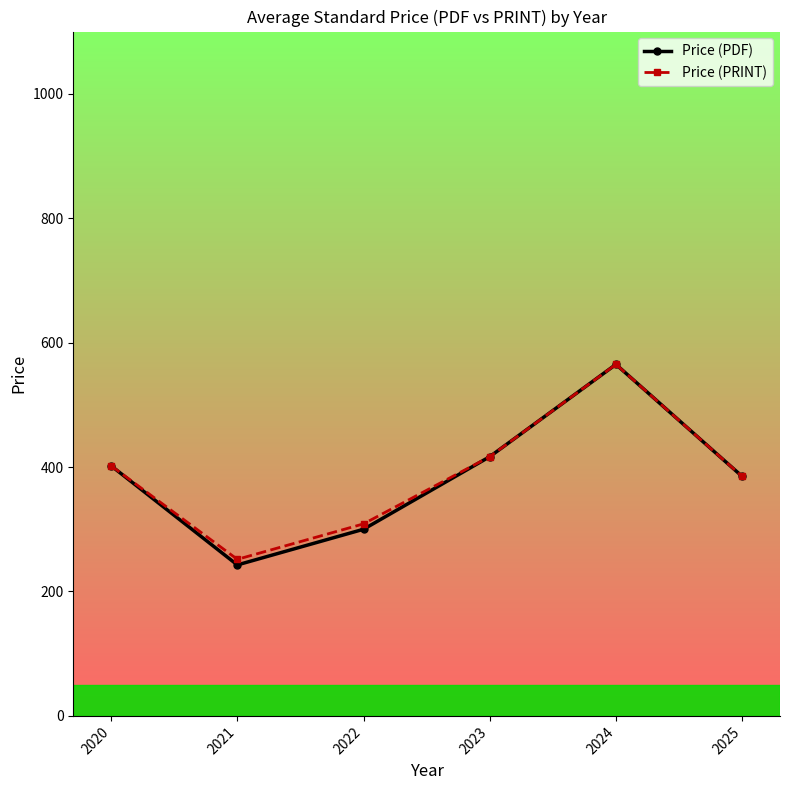

What is the smallest value displayed?

242.7